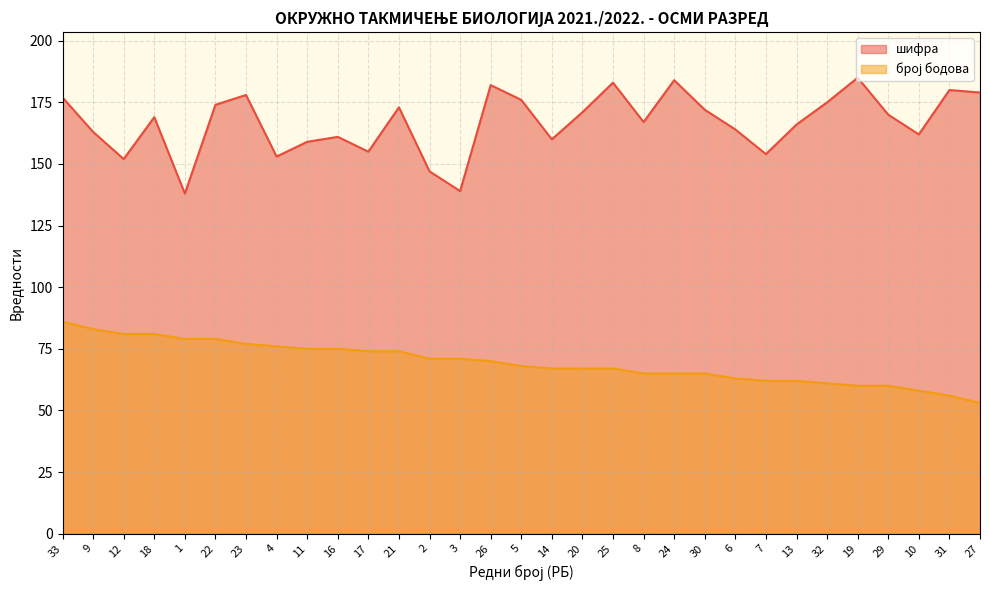

What is the minimum value for број бодова?

53